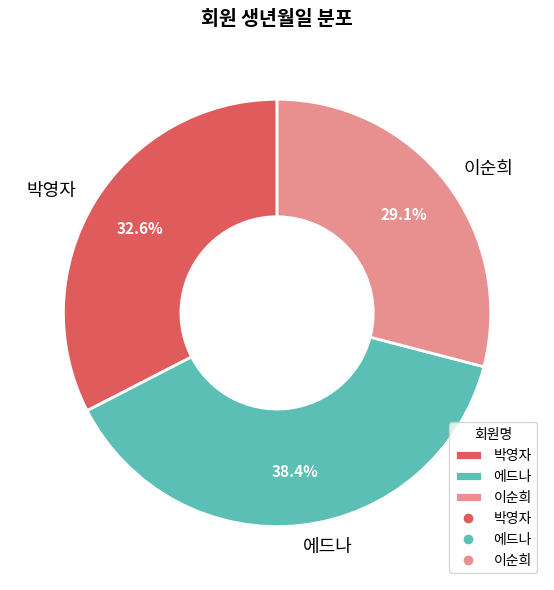

Combined, do 이순희 and 에드나 account for over 50%?

Yes